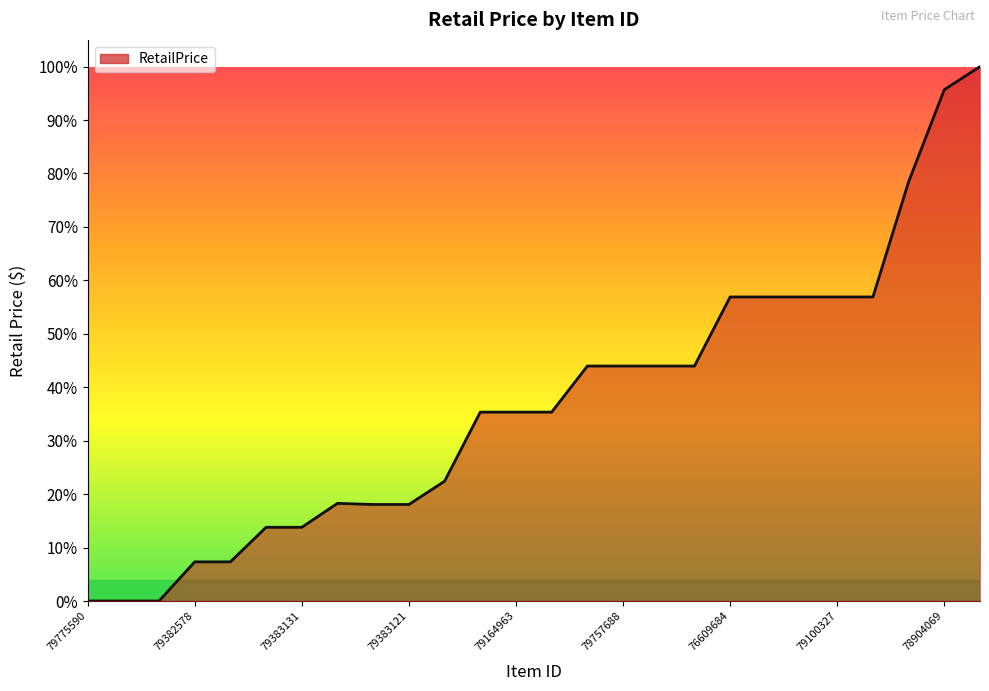

Which label corresponds to the smallest value in the chart?

79775590